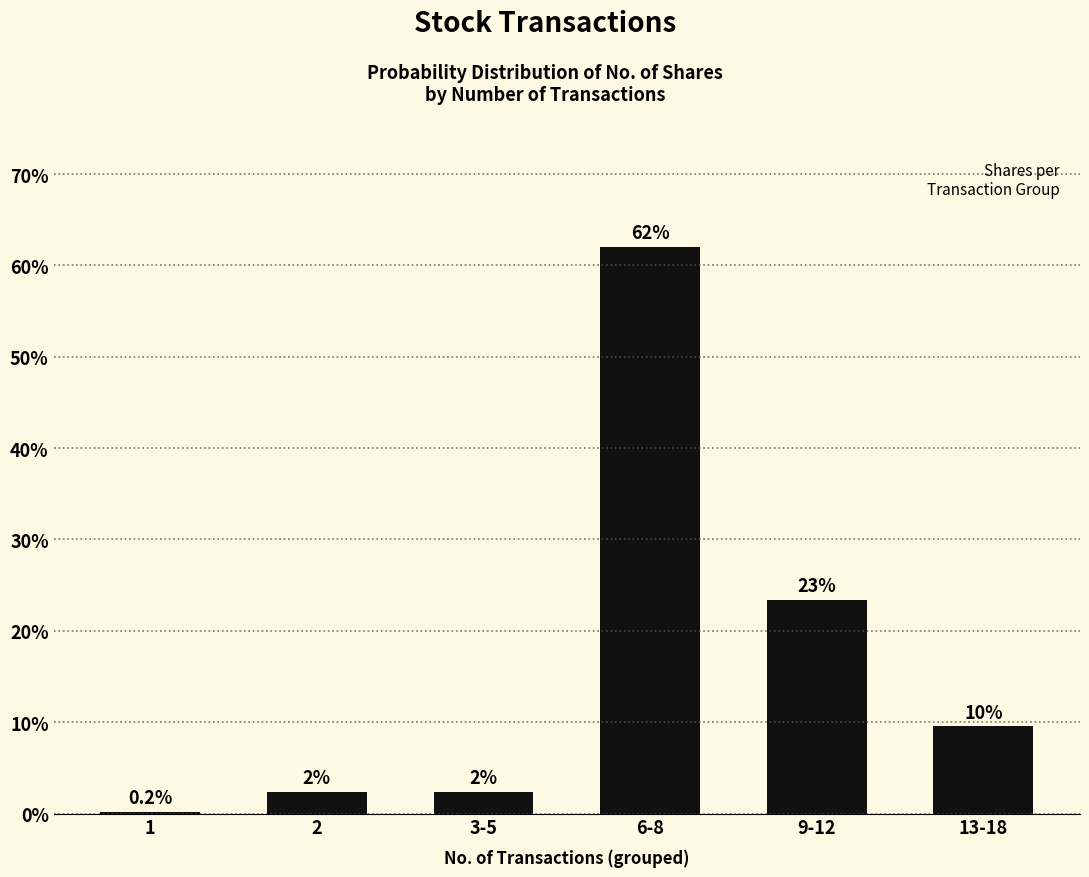

Are the bars horizontal?

No